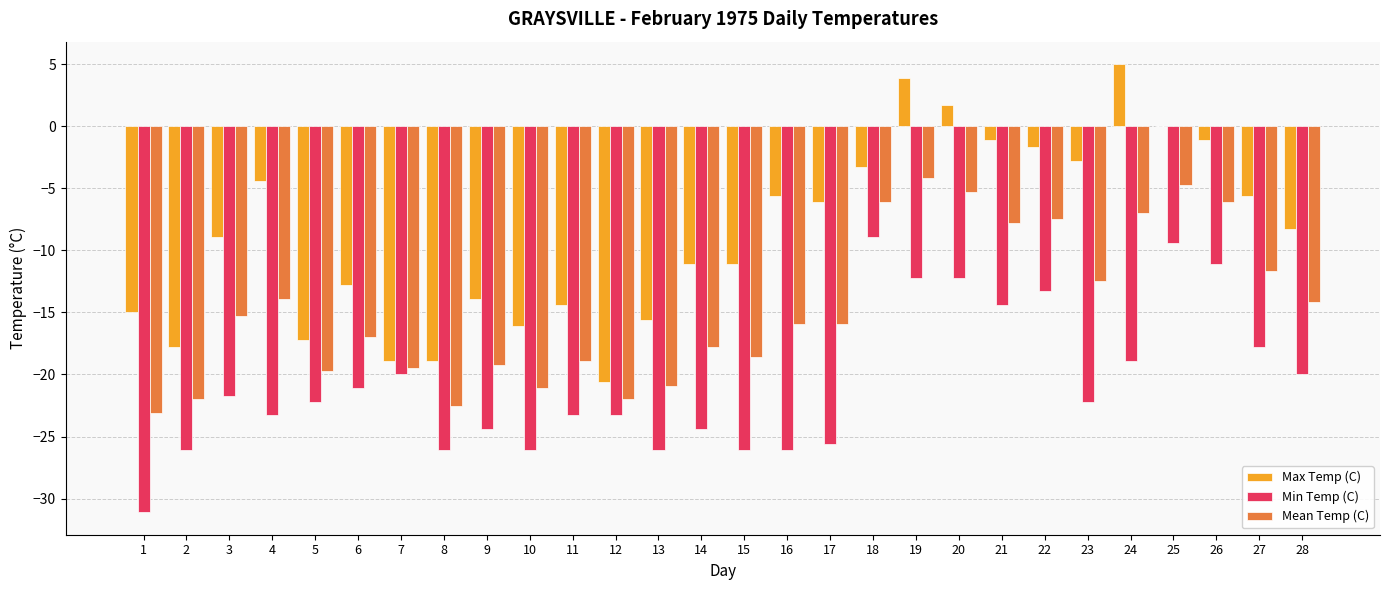

At which label is Max Temp (C) closest to -7?

17